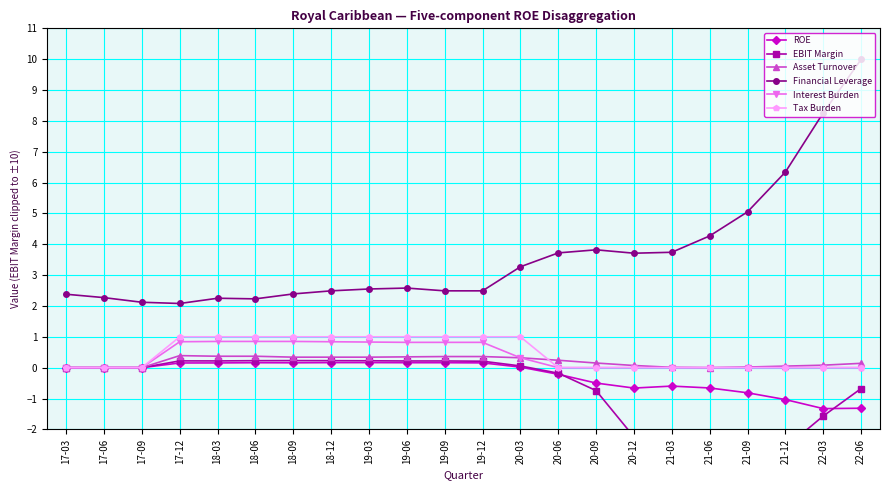

At how many categories does at least one series exceed -9?

22